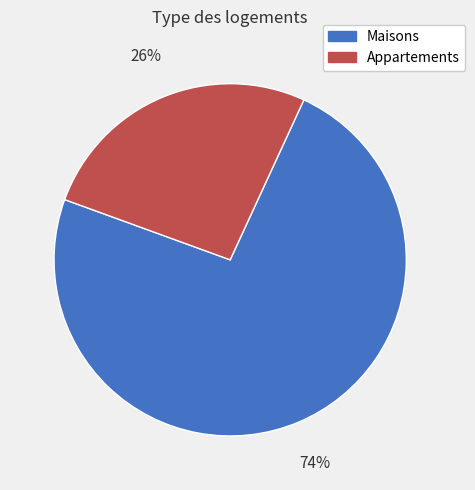

Which category accounts for the majority?

Maisons